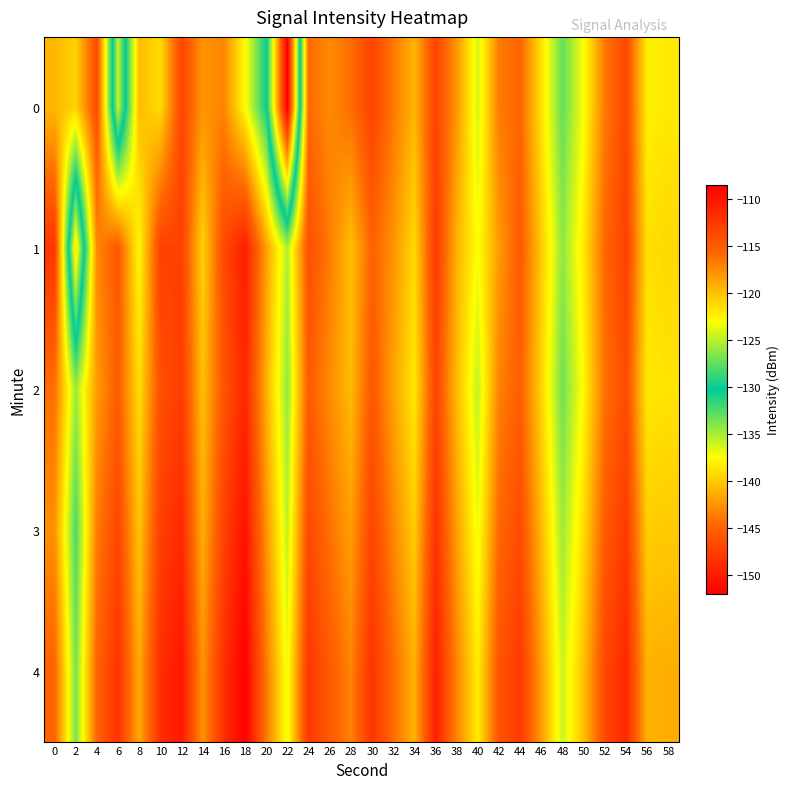

Reading left to right, what are all the values shown in this chart?

0: 0=-119.6	2=-121.0	4=-113.9	6=-136.0	8=-119.8	10=-121.4	12=-113.6	14=-118.0	16=-117.2	18=-122.9	20=-129.9	22=-152.0	24=-116.0	26=-117.5	28=-116.1	30=-113.3	32=-116.7	34=-119.5	36=-113.4	38=-118.1	40=-124.2	42=-116.8	44=-115.7	46=-121.7	48=-127.4	50=-123.2	52=-116.7	54=-113.7	56=-122.3	58=-122.0
1: 0=-112.4	2=-139.1	4=-117.5	6=-114.7	8=-122.9	10=-113.2	12=-113.1	14=-121.0	16=-113.7	18=-110.6	20=-118.5	22=-125.3	24=-114.2	26=-116.8	28=-120.1	30=-115.5	32=-117.9	34=-121.3	36=-112.7	38=-119.4	40=-123.1	42=-118.3	44=-114.9	46=-120.5	48=-126.2	50=-122.0	52=-115.8	54=-113.1	56=-121.6	58=-121.2
2: 0=-116.2	2=-125.8	4=-118.3	6=-115.1	8=-121.5	10=-114.2	12=-112.8	14=-120.1	16=-114.5	18=-111.3	20=-119.2	22=-126.1	24=-115.0	26=-117.6	28=-119.8	30=-114.7	32=-118.6	34=-122.0	36=-113.4	38=-119.8	40=-124.8	42=-117.1	44=-115.2	46=-121.0	48=-127.1	50=-122.7	52=-116.3	54=-113.9	56=-122.0	58=-121.8
3: 0=-117.8	2=-128.2	4=-116.9	6=-113.5	8=-120.3	10=-113.0	12=-111.5	14=-119.3	16=-113.2	18=-109.8	20=-117.9	22=-124.8	24=-113.7	26=-116.3	28=-118.5	30=-113.4	32=-117.3	34=-120.7	36=-112.1	38=-118.5	40=-123.5	42=-115.8	44=-113.9	46=-119.7	48=-125.8	50=-121.4	52=-115.0	54=-112.6	56=-120.7	58=-120.5
4: 0=-115.5	2=-126.9	4=-115.6	6=-112.2	8=-119.1	10=-111.8	12=-110.2	14=-118.0	16=-111.9	18=-108.5	20=-116.6	22=-123.5	24=-112.4	26=-115.0	28=-117.2	30=-112.1	32=-116.0	34=-119.4	36=-110.8	38=-117.2	40=-122.2	42=-114.5	44=-112.6	46=-118.4	48=-124.5	50=-120.1	52=-113.7	54=-111.3	56=-119.4	58=-119.2